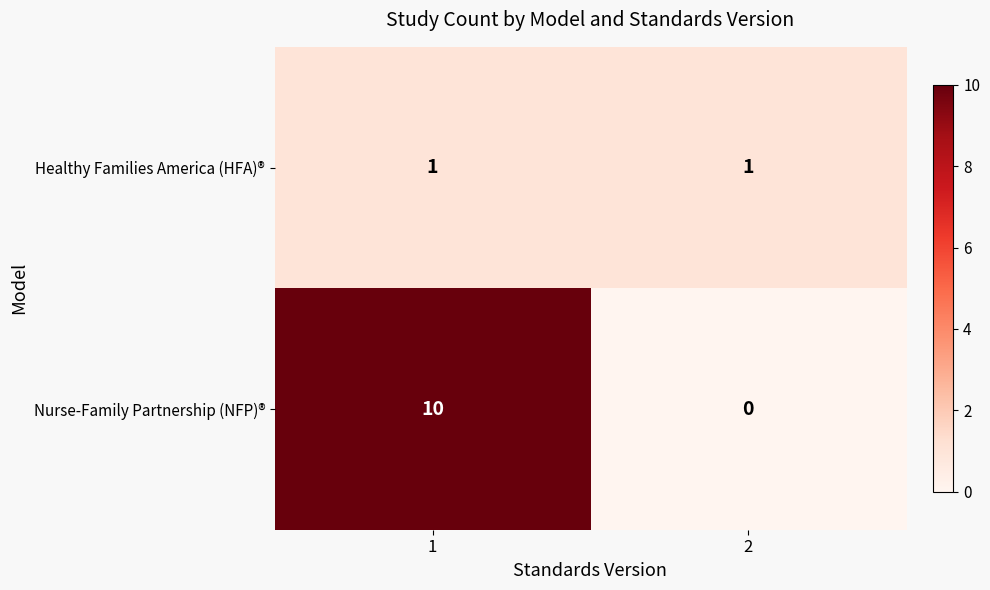

What is the total value across all series at 1?

11